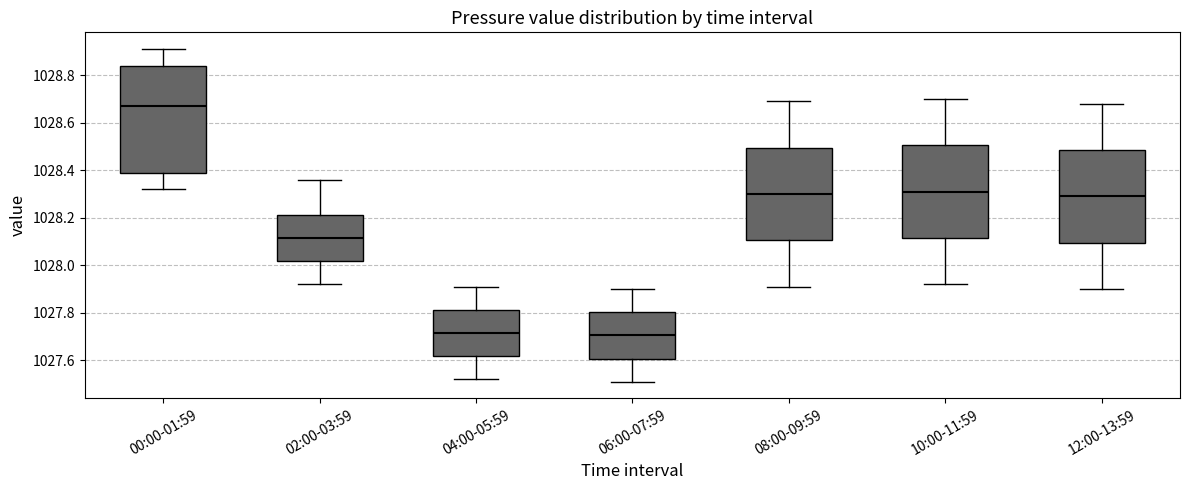

Where does the upper whisker of the box for 10:00-11:59 end on the y-axis? The values are not printed on the chart, so give them approximately, as read against the axis.

1028.70